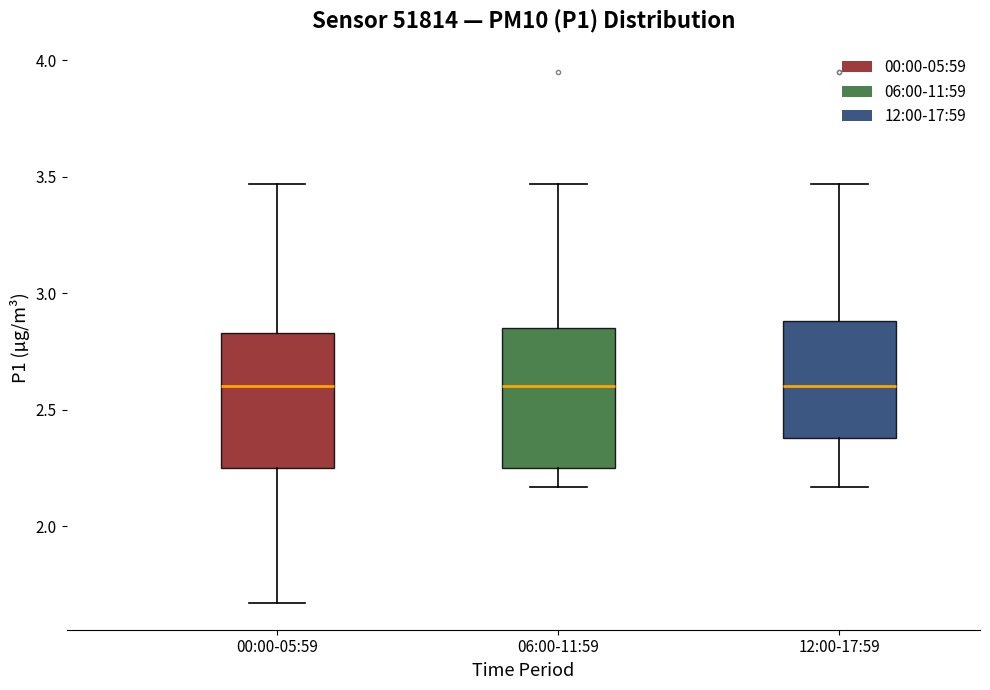

Reading left to right, read every box against the y-axis: the position of its median line, the range the box covers, and the ends of its whiskers. The values are not printed on the chart, so give them approximately, as read against the axis.

00:00-05:59: median 2.60, box 2.25 to 2.85, whiskers 1.65 to 3.45
06:00-11:59: median 2.60, box 2.25 to 2.85, whiskers 2.15 to 3.45
12:00-17:59: median 2.60, box 2.40 to 2.90, whiskers 2.15 to 3.45